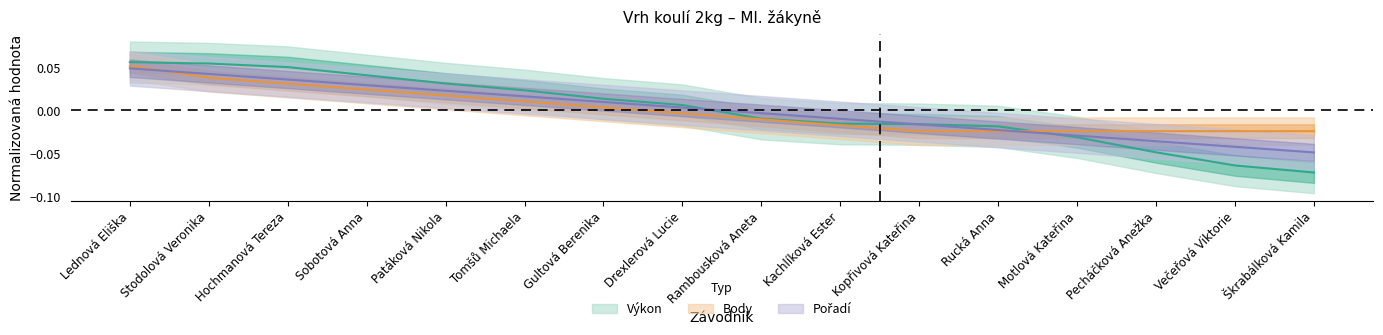

List the labels in order of Výkon value, smallest first.

Škrabálková Kamila, Večeřová Viktorie, Pecháčková Anežka, Motlová Kateřina, Rucká Anna, Kopřivová Kateřina, Kachlíková Ester, Rambousková Aneta, Drexlerová Lucie, Gultová Berenika, Tomšů Michaela, Patáková Nikola, Sobotová Anna, Hochmanová Tereza, Stodolová Veronika, Lednová Eliška